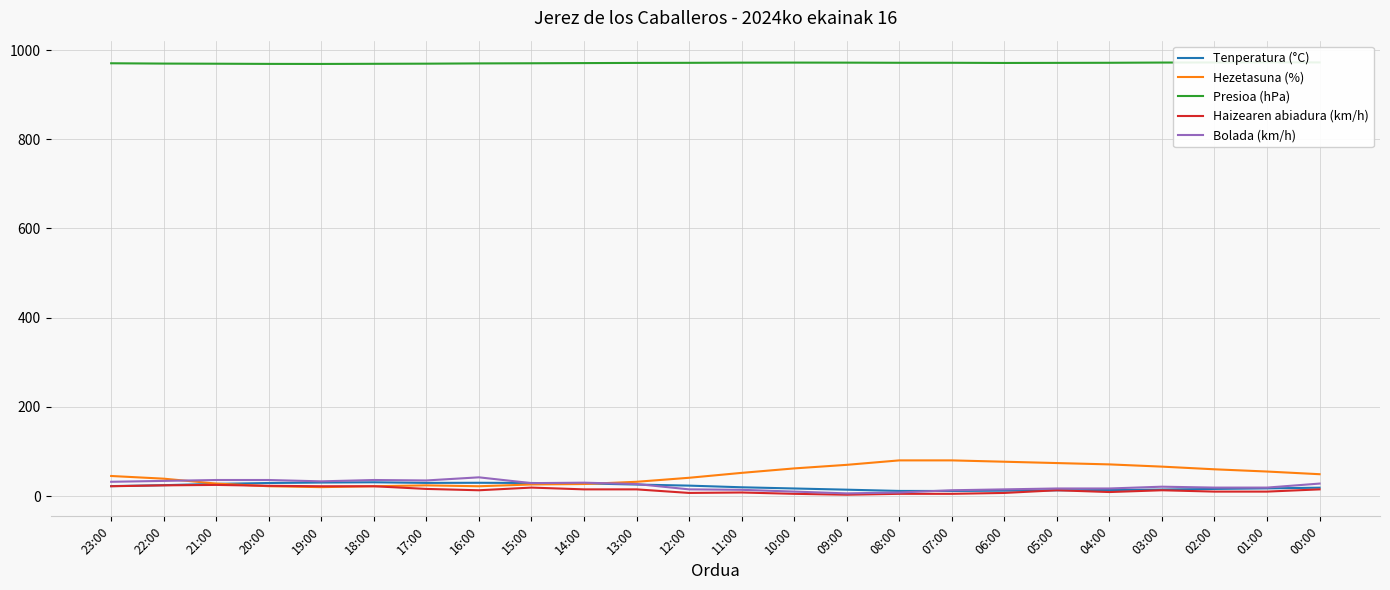

What is the sum of all Haizearen abiadura (km/h) values?

326.0